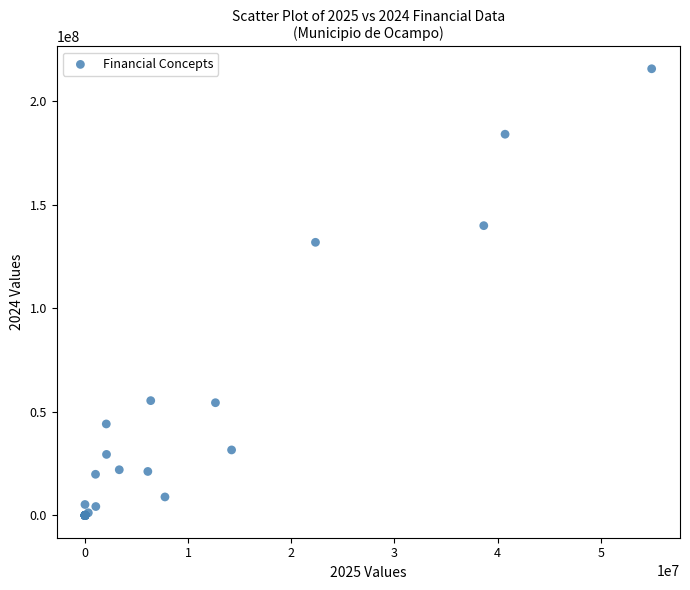

What Y value in the scatter plot is closest to 107747628?

131759536.5